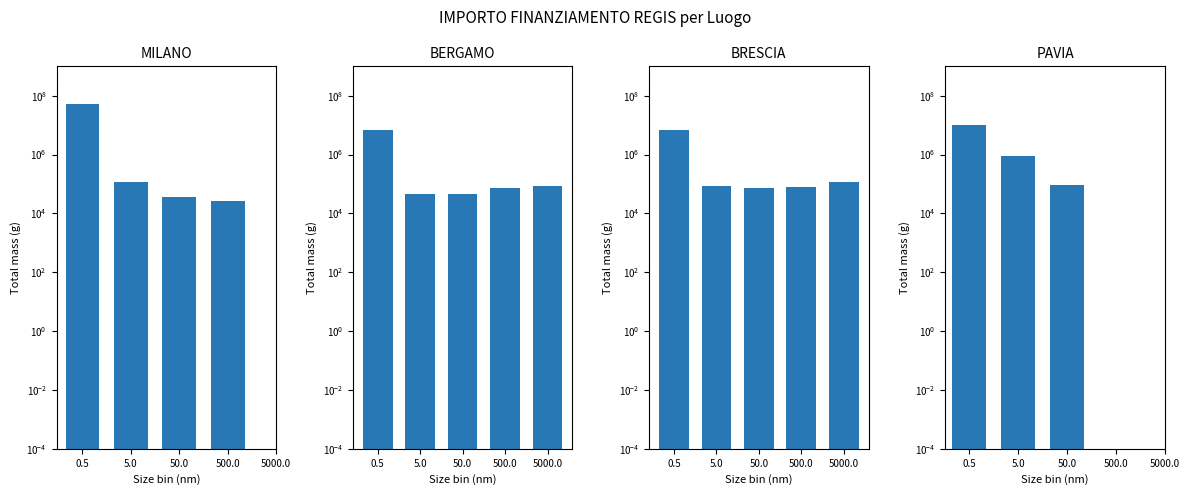

What is the difference between the MILANO values at 500.0 and 50.0?

10571.8